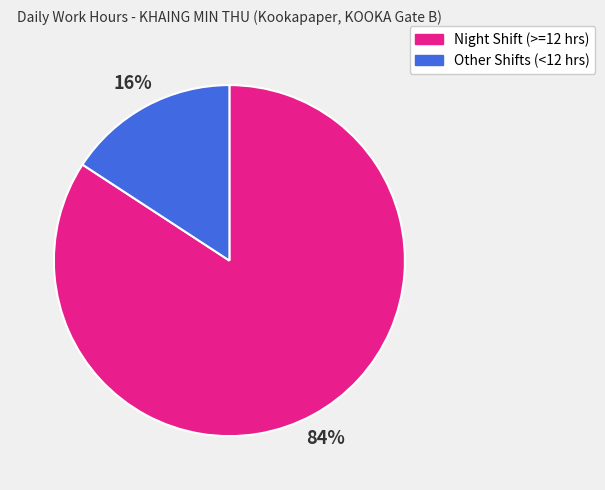

Is there any slice that represents more than half of the pie?

Yes